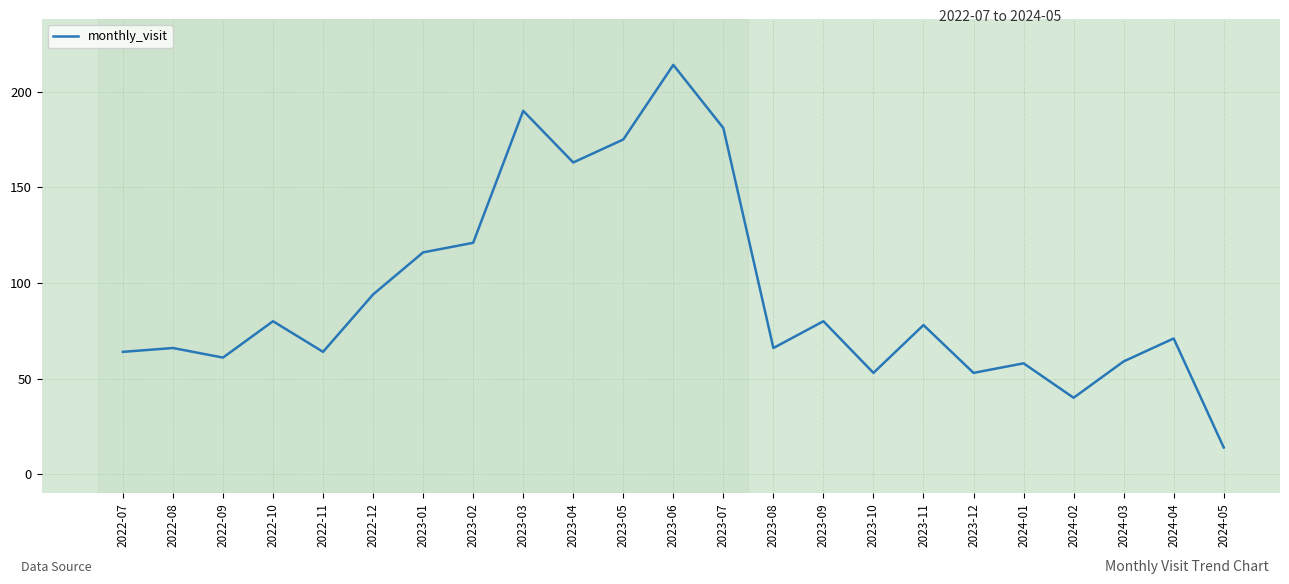

What is the approximate value at 2023-09, to the nearest 50?

100